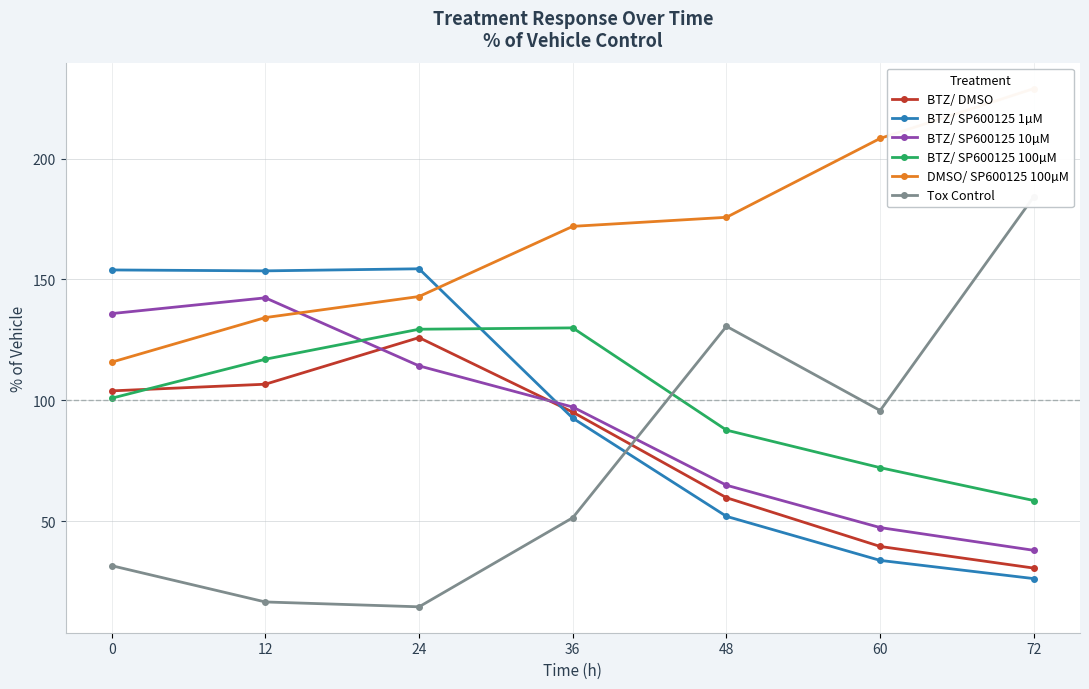

Which category has the lowest value in the BTZ/ DMSO series?

72